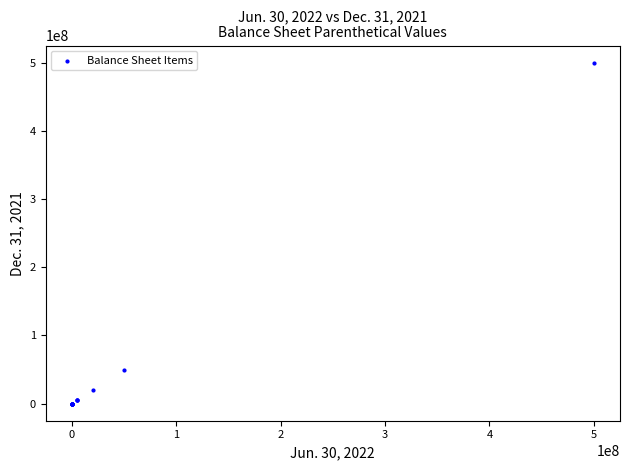

What Y value in the scatter plot is closest to 250000000?

50000000.0